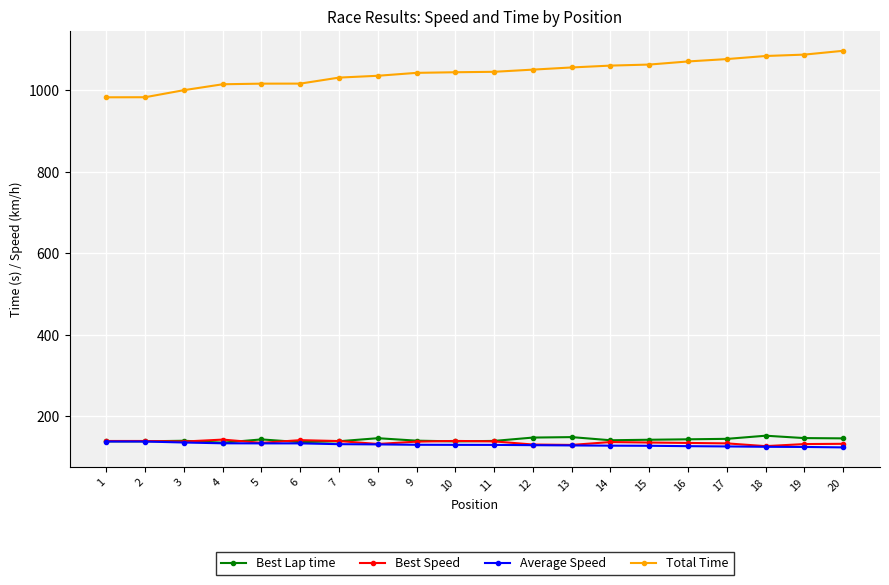

What are all the series names shown in the legend?

Best Lap time, Best Speed, Average Speed, Total Time